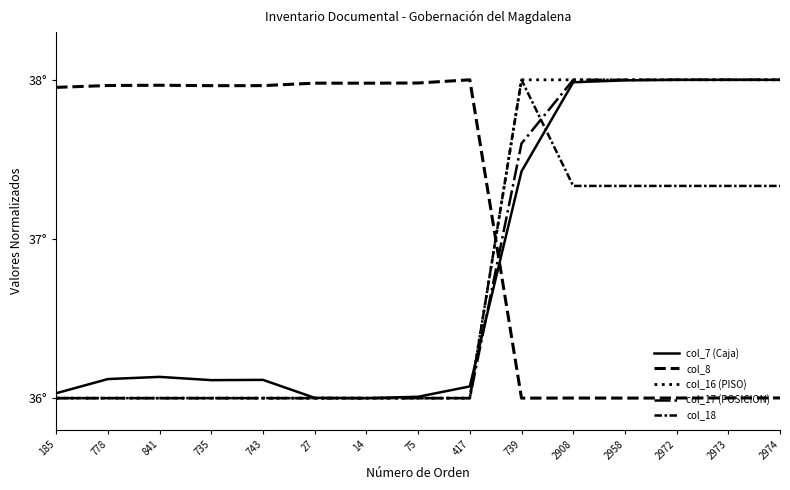

What is the sum of the col_16 (PISO) values at 735 and 2958?

74.0